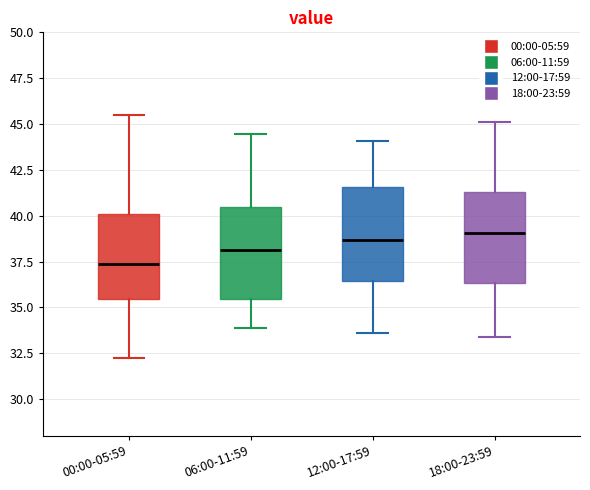

Reading left to right, read every box against the y-axis: the position of its median line, the range the box covers, and the ends of its whiskers. The values are not printed on the chart, so give them approximately, as read against the axis.

00:00-05:59: median 37.5, box 35.5 to 40.0, whiskers 32.0 to 45.5
06:00-11:59: median 38.0, box 35.5 to 40.5, whiskers 34.0 to 44.5
12:00-17:59: median 38.5, box 36.5 to 41.5, whiskers 33.5 to 44.0
18:00-23:59: median 39.0, box 36.5 to 41.5, whiskers 33.5 to 45.0